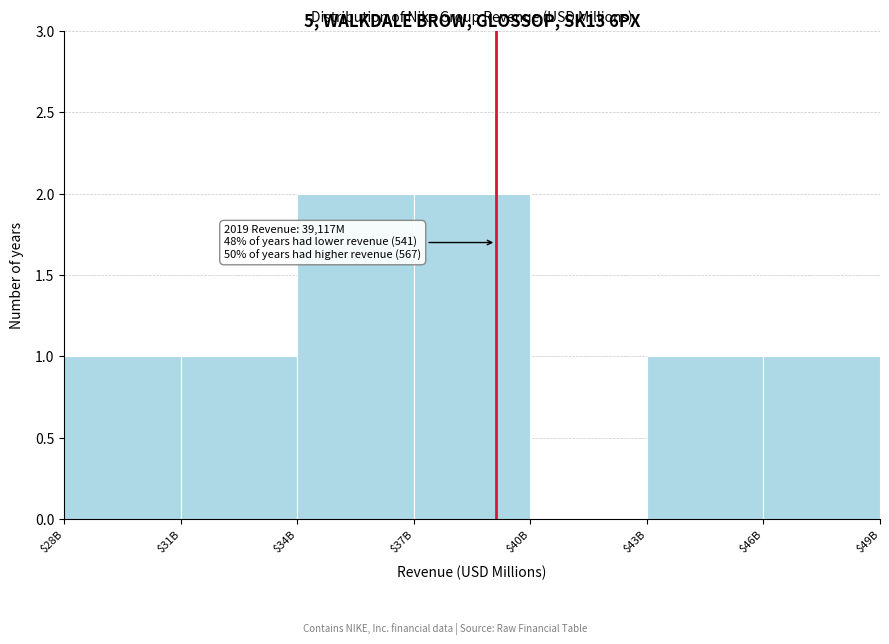

Is it true that the value at $40B is 0?

True